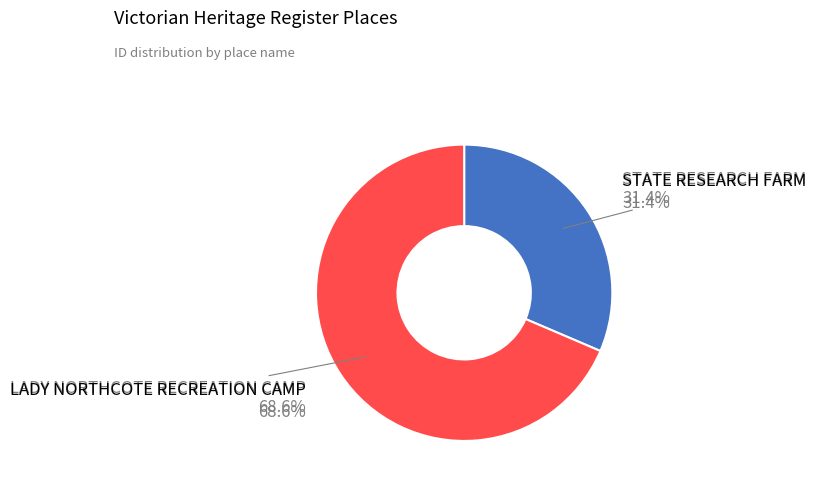

To the nearest percent, what percentage of the pie is STATE RESEARCH FARM?

31%